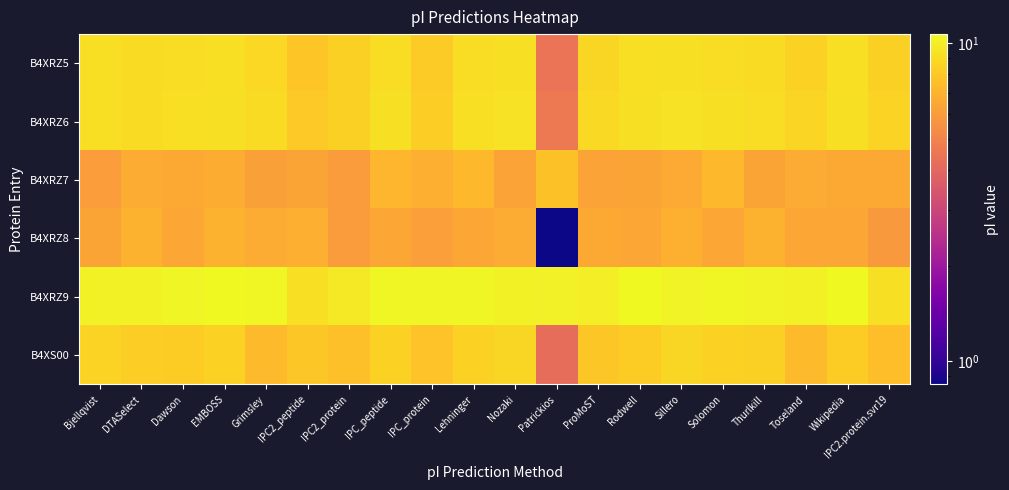

Which series has the widest spread of values?

B4XRZ8